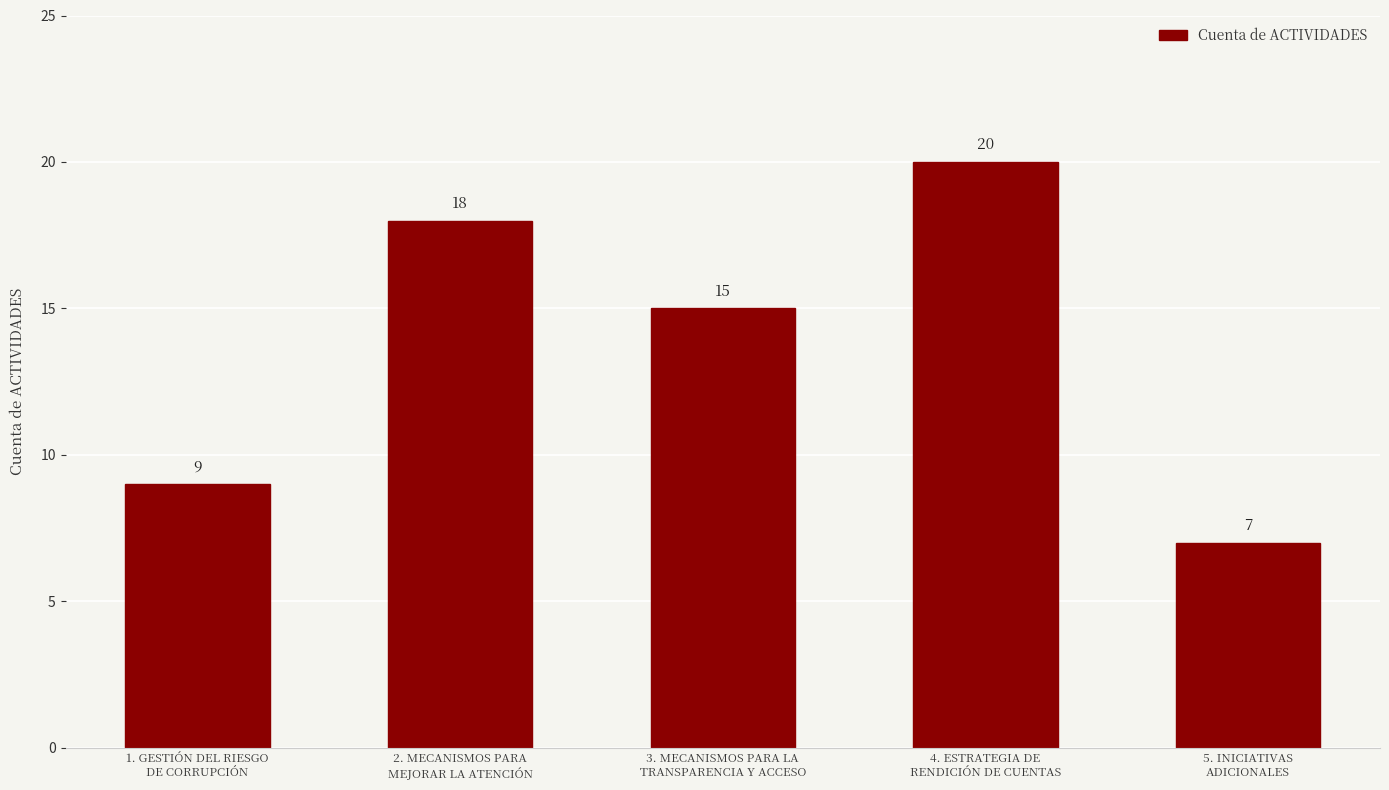

Reading right to left, what are all the values shown in this chart?

5. INICIATIVAS
ADICIONALES=7	4. ESTRATEGIA DE
RENDICIÓN DE CUENTAS=20	3. MECANISMOS PARA LA
TRANSPARENCIA Y ACCESO=15	2. MECANISMOS PARA
MEJORAR LA ATENCIÓN=18	1. GESTIÓN DEL RIESGO
DE CORRUPCIÓN=9